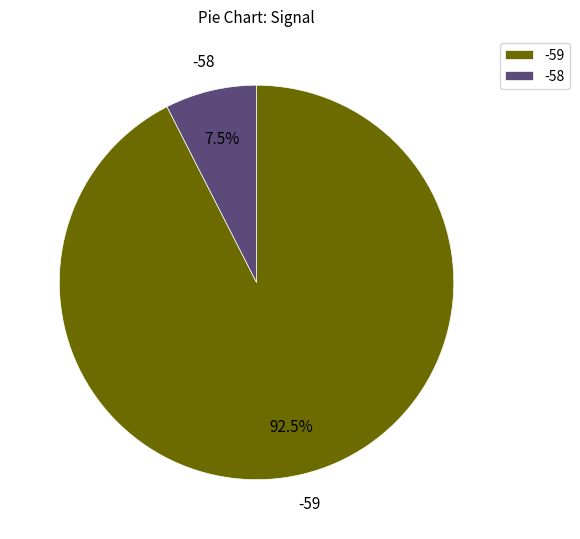

Which has a higher value, -59 or -58?

-59